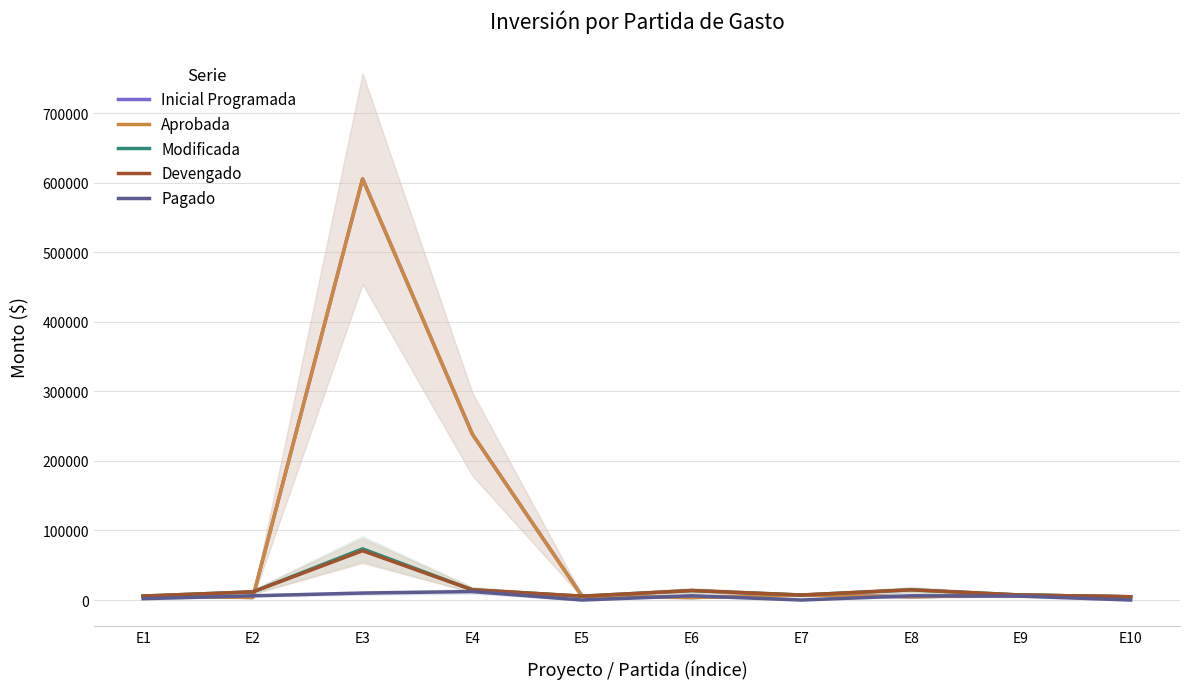

At which category does Devengado reach its first local peak?

E3